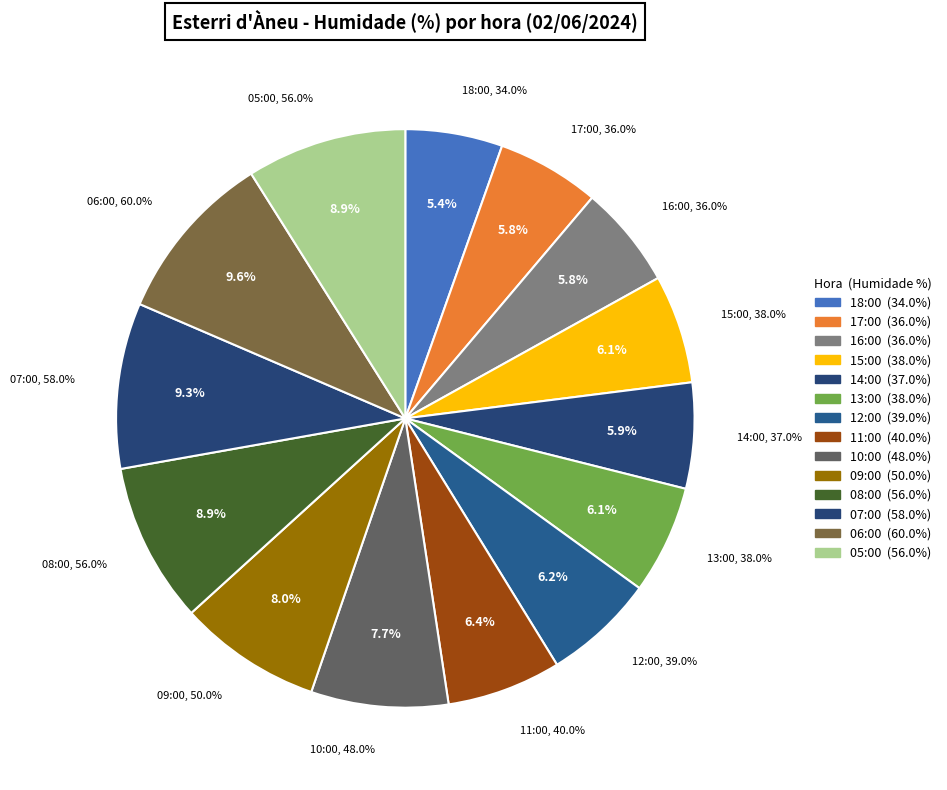

Do 15:00 and 14:00 together represent more than half of the pie?

No